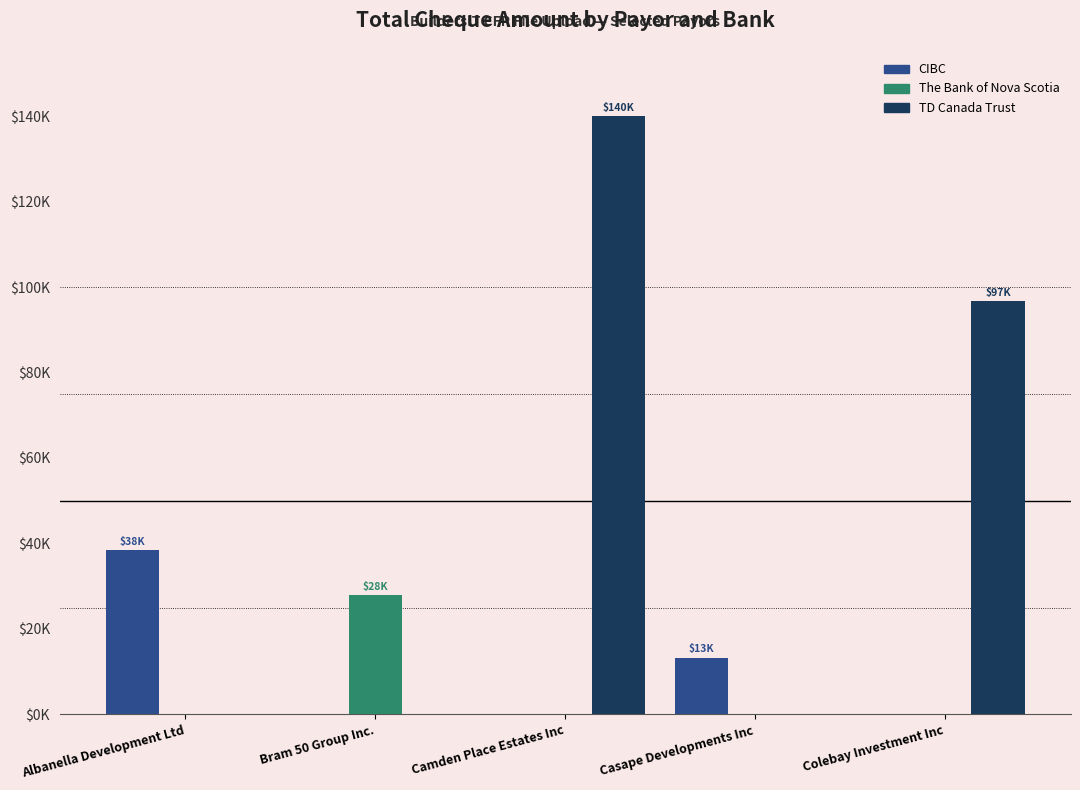

Does the chart contain stacked bars?

No